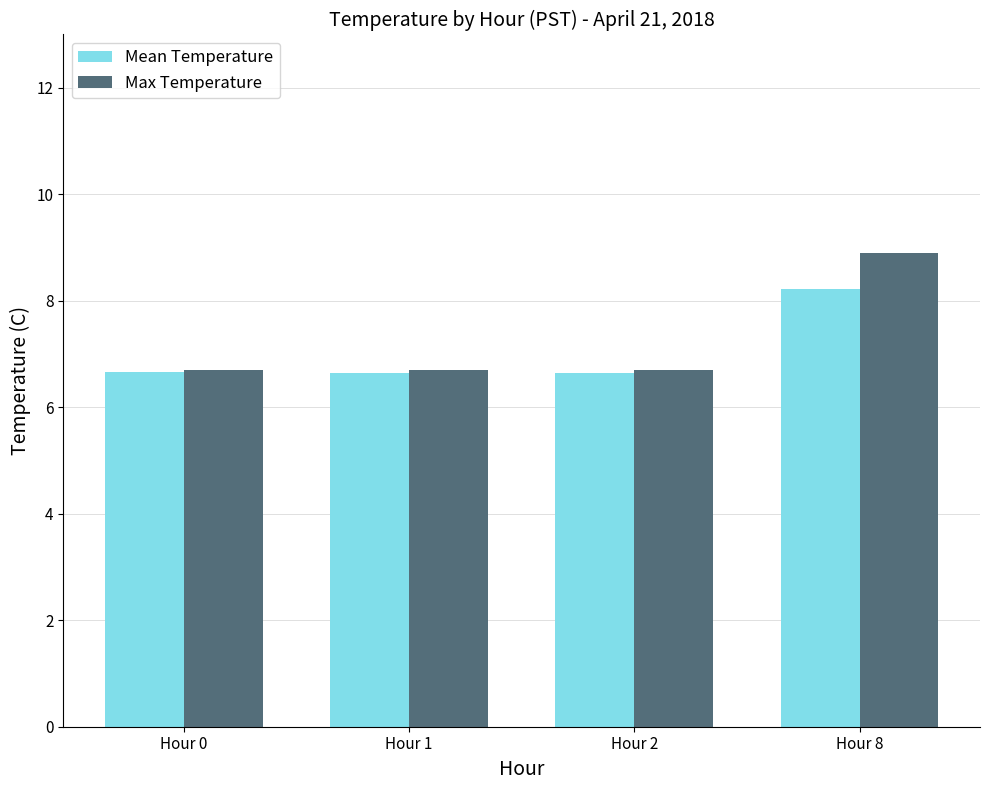

List the series in order of their peak value, lowest first.

Mean Temperature, Max Temperature